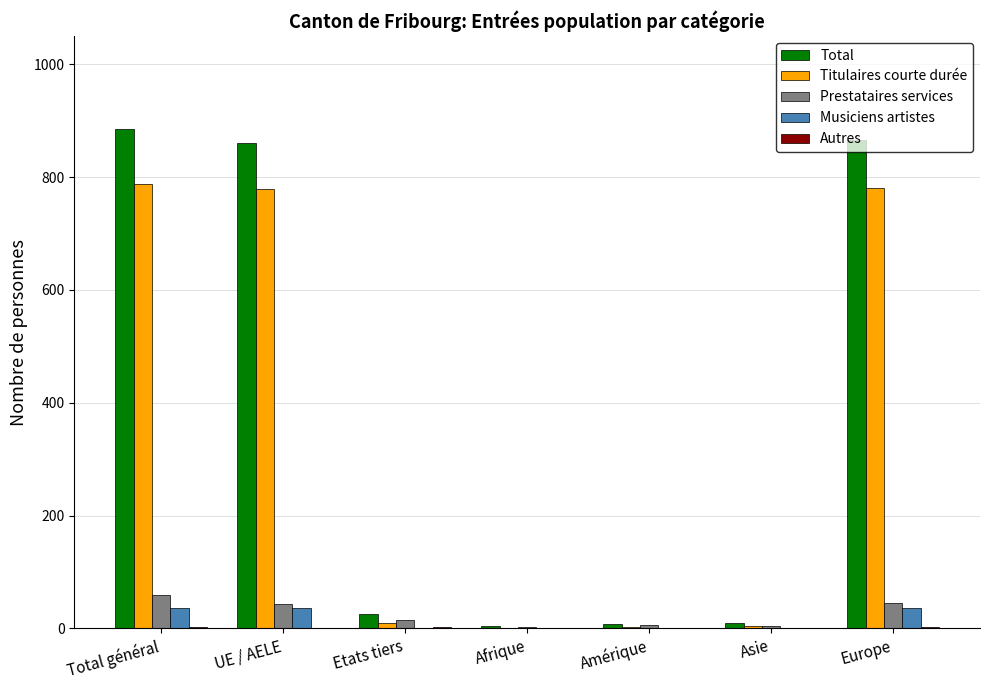

True or false: Musiciens artistes has a value of 0 at Afrique.

True